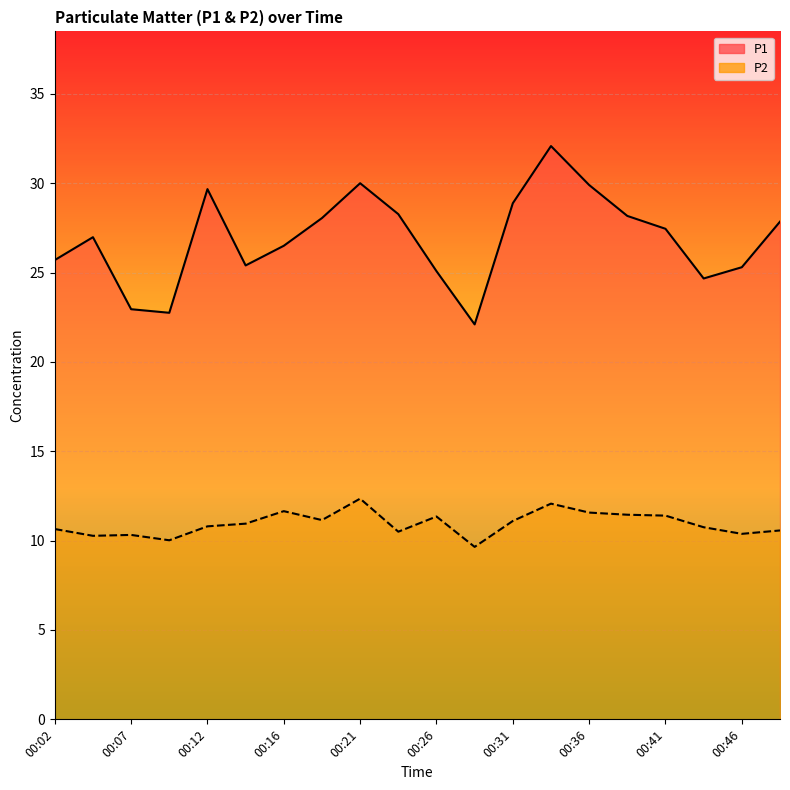

At which label does P1 reach its minimum?

00:29